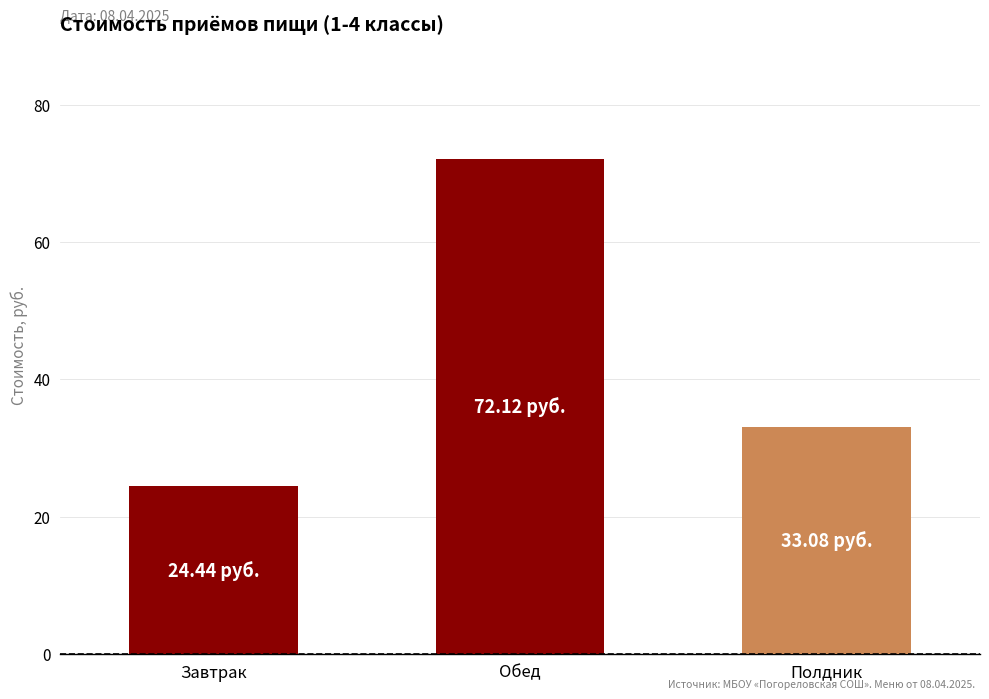

At which label is the value closest to 48?

Полдник